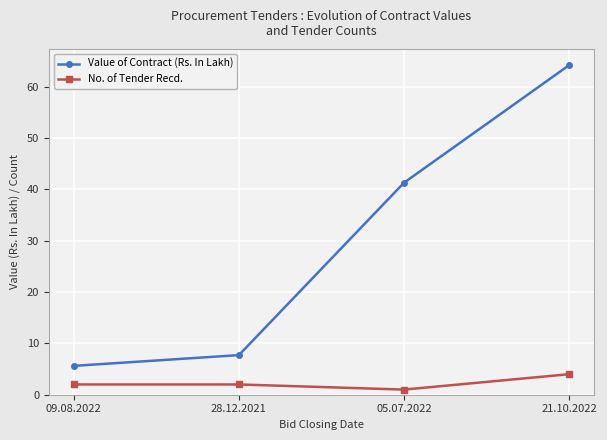

What is the spread (max minus min) of values at 21.10.2022?

60.2